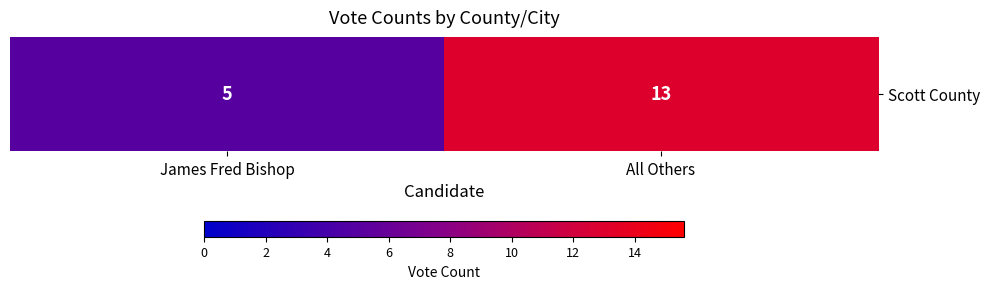

Count the number of categories in the chart.

2